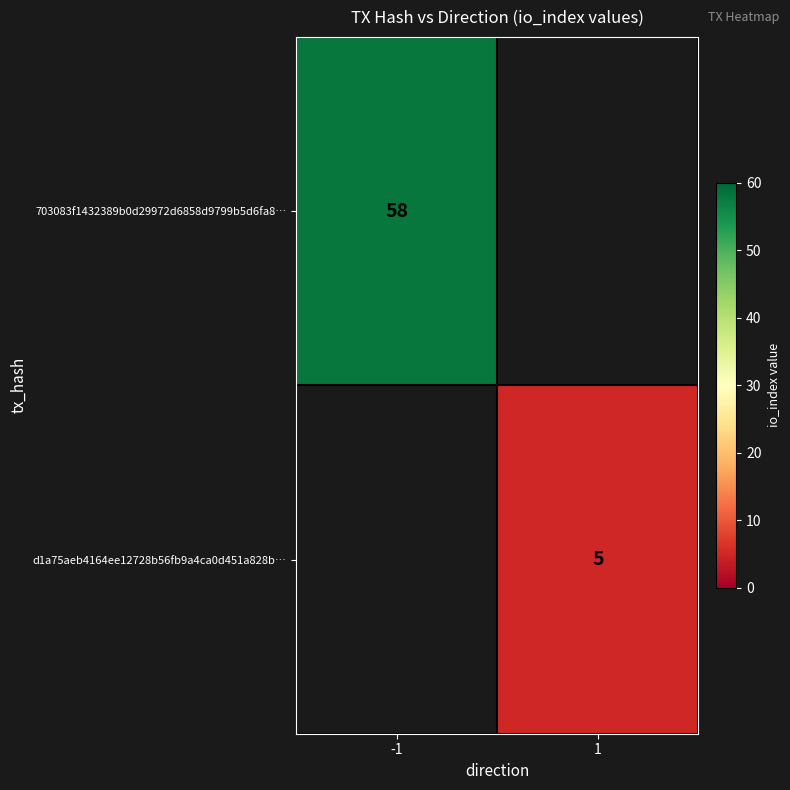

Is it true that 703083f1432389b0d29972d6858d9799b5d6fa8… equals 30 at -1?

False